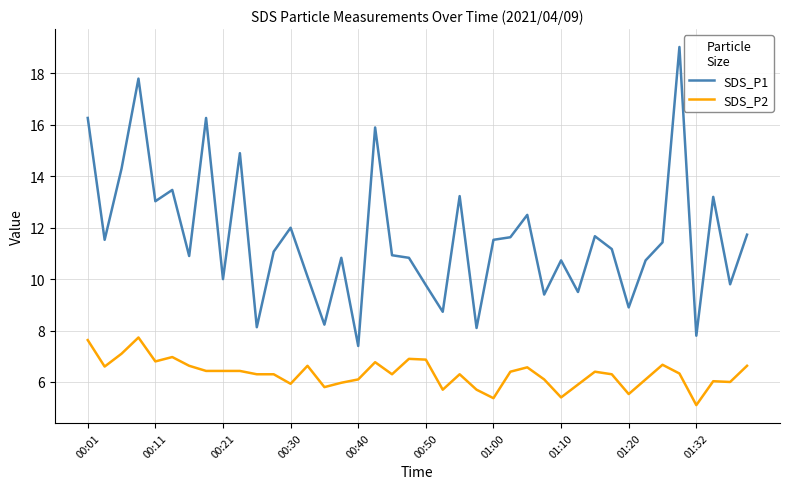

List the series in order of their peak value, highest first.

SDS_P1, SDS_P2